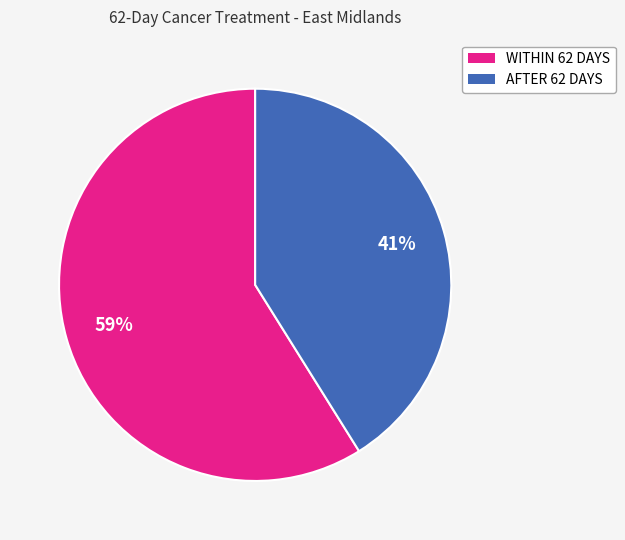

To the nearest percent, what percentage of the pie is WITHIN 62 DAYS?

59%